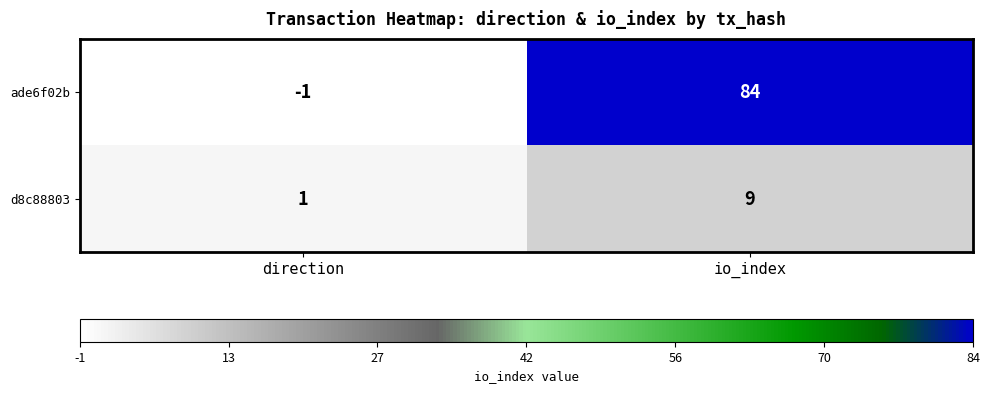

How many values in ade6f02b are below zero?

1